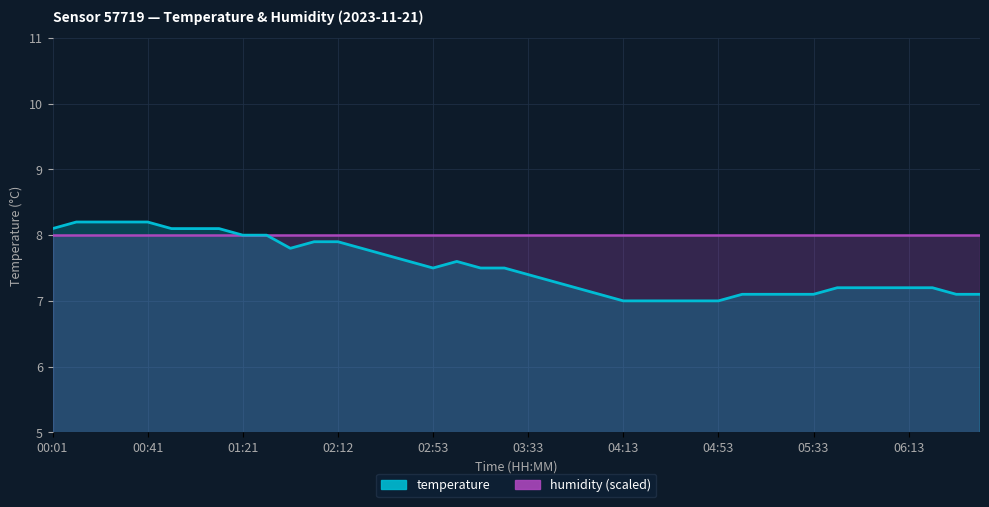

What is the maximum value shown in the chart?

8.2